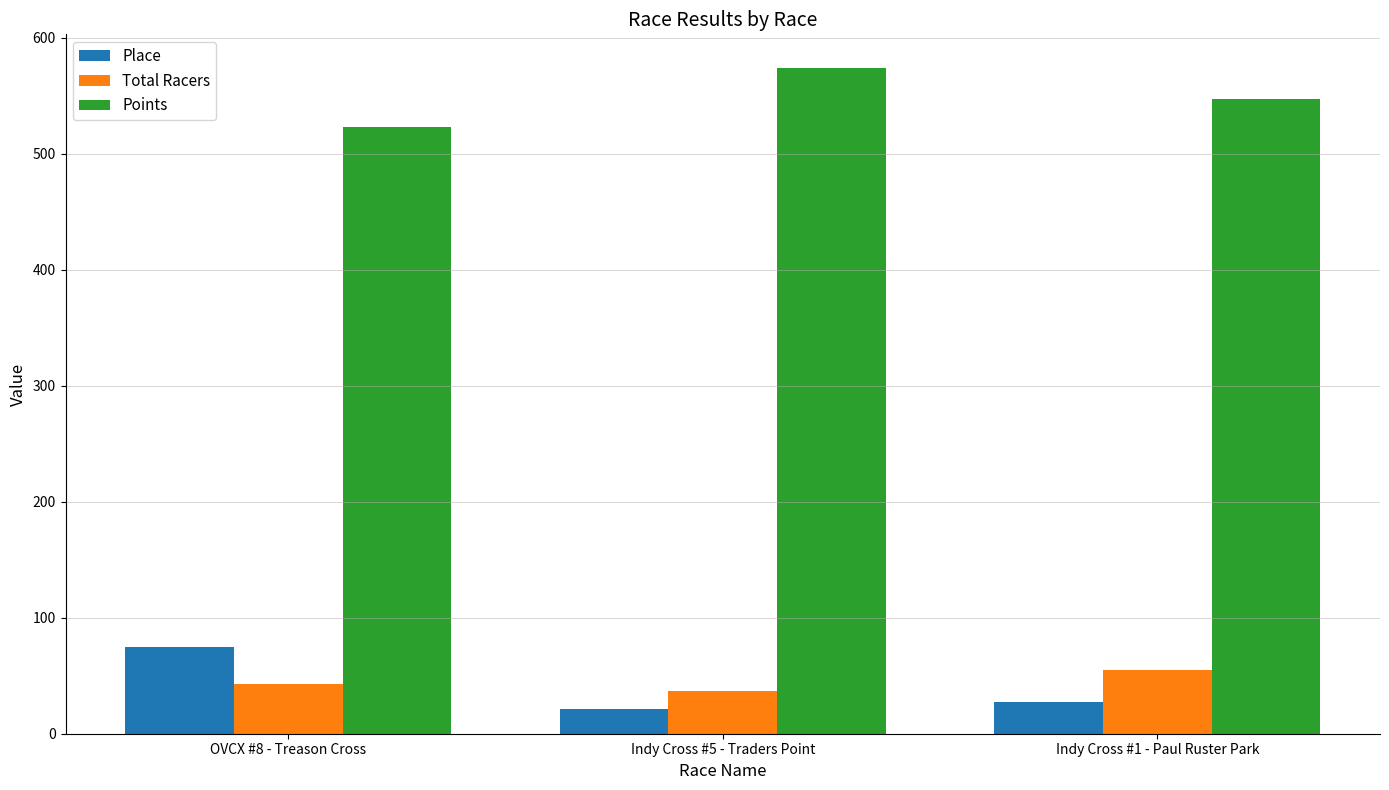

Where does the Place series first go above 27?

OVCX #8 - Treason Cross